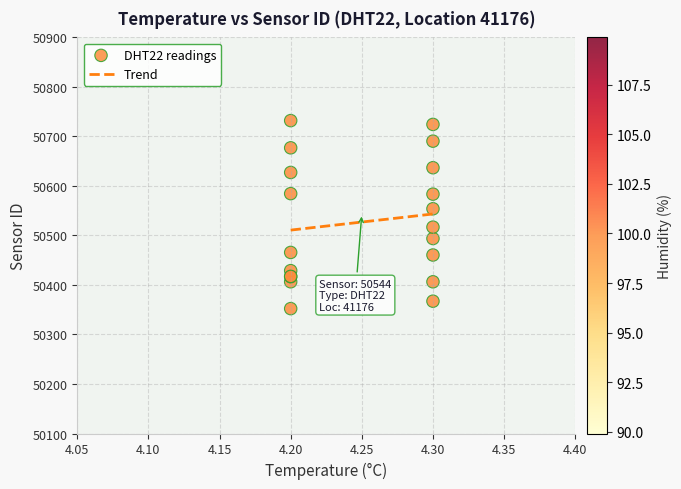

What Y value in the scatter plot is closest to 50542?

50553.9